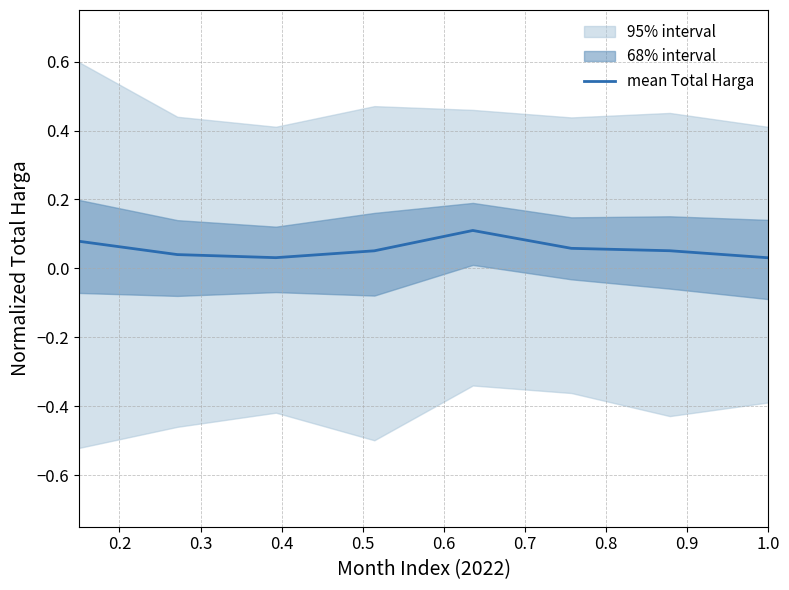

What is the average value?

0.1